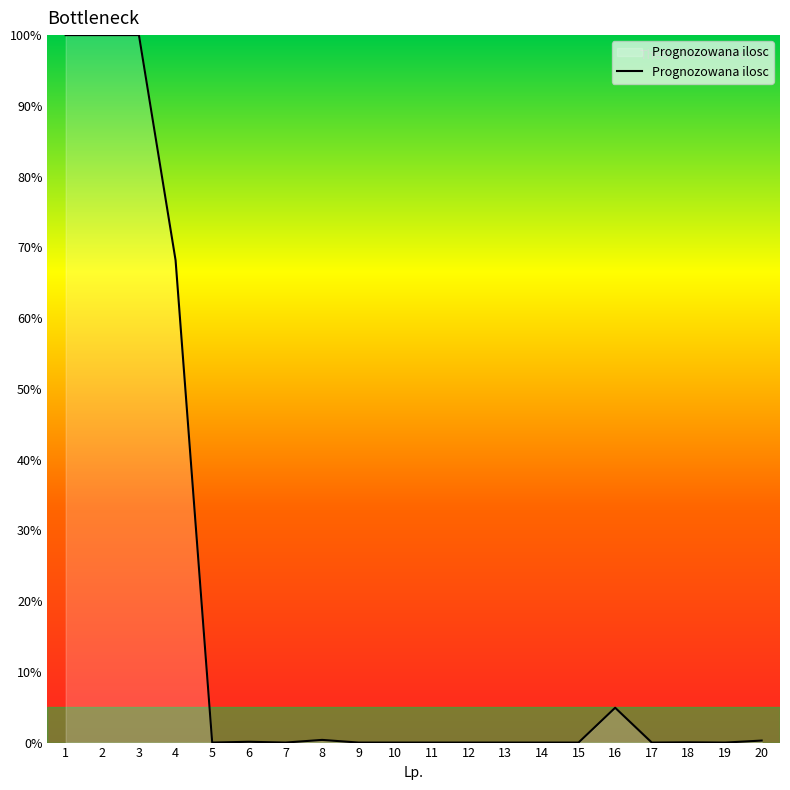

The value at 1 is 134.4. True or false?

False